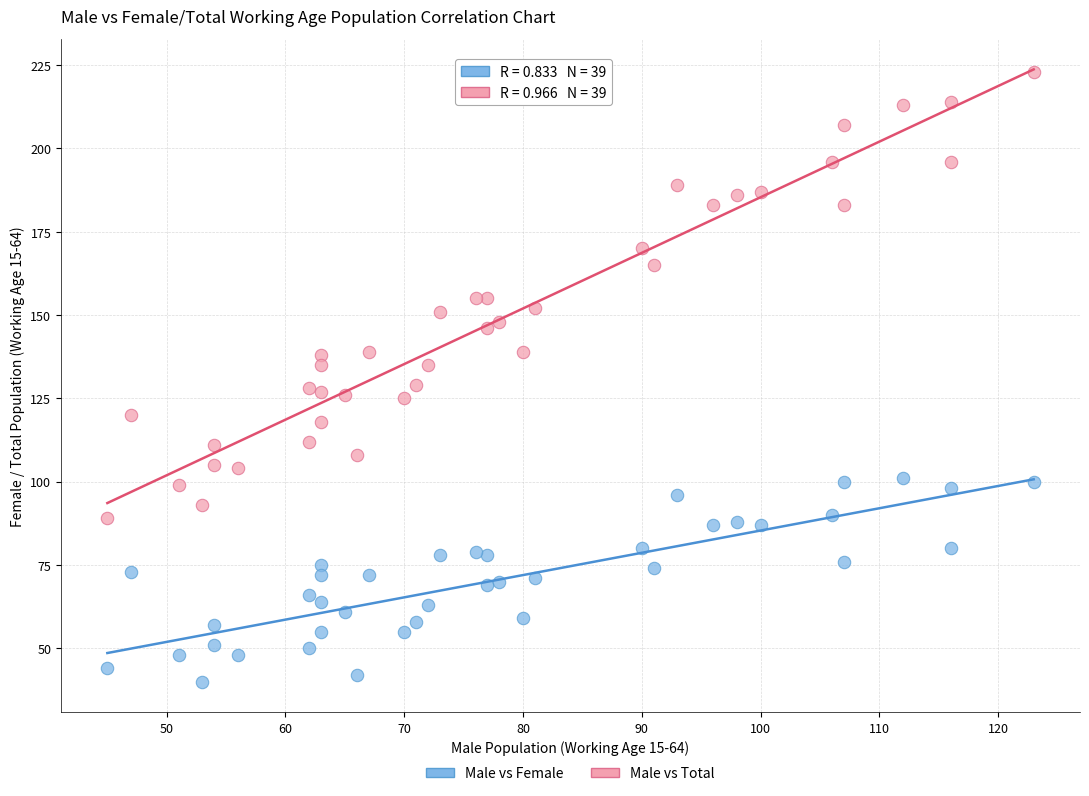

Which series has the widest spread of Y values?

Male vs Total